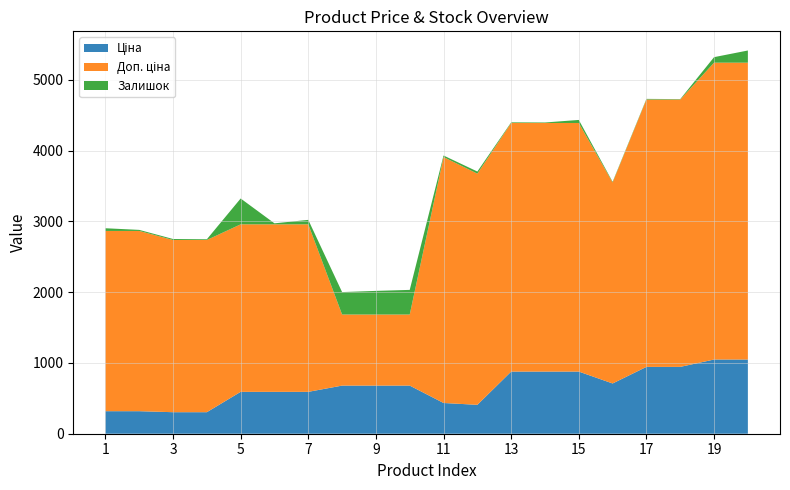

Reading left to right, list all the values displayed in this chart.

Ціна: 318.3	318.3	304.1	304.1	591.6	591.6	591.6	679.8	679.8	679.8	434.3	408.2	878.0	878.0	878.0	710.0	944.2	944.2	1048.4	1048.4
Доп. ціна: 2546.4	2546.4	2432.8	2432.8	2366.5	2366.5	2366.5	1004.1	1004.1	1004.1	3474.1	3265.8	3511.9	3511.9	3511.9	2839.8	3777.0	3777.0	4193.5	4193.5
Залишок: 38.0	15.0	14.0	10.0	365.0	14.0	63.0	317.0	334.0	348.0	22.0	30.0	9.0	7.0	43.0	9.0	9.0	6.0	78.0	172.0